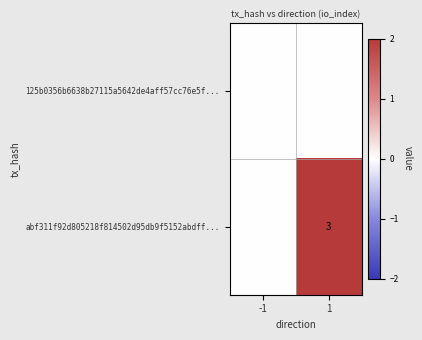

Which has a higher value, 1 or -1?

1